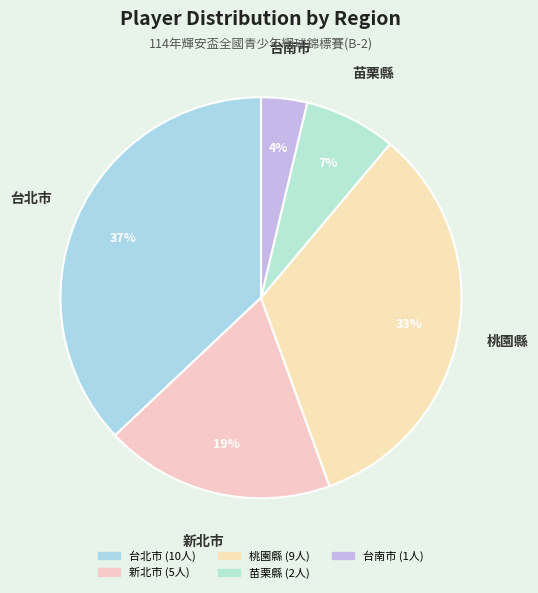

Does 苗栗縣 account for over 50% of the chart?

No